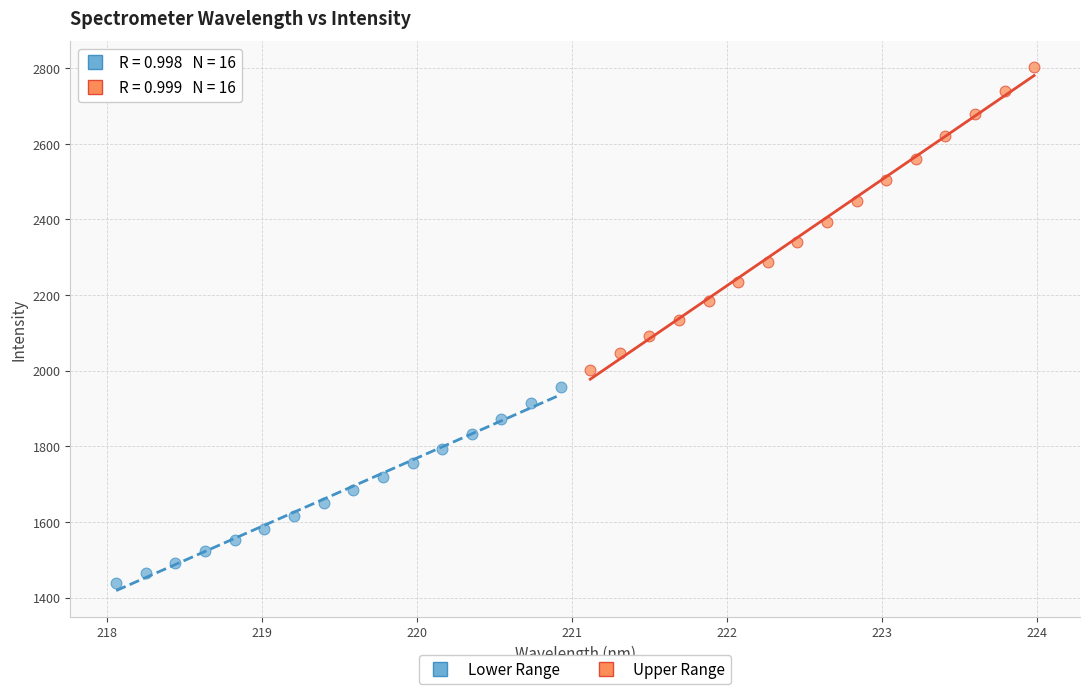

Which series has the widest spread of Y values?

Upper Range